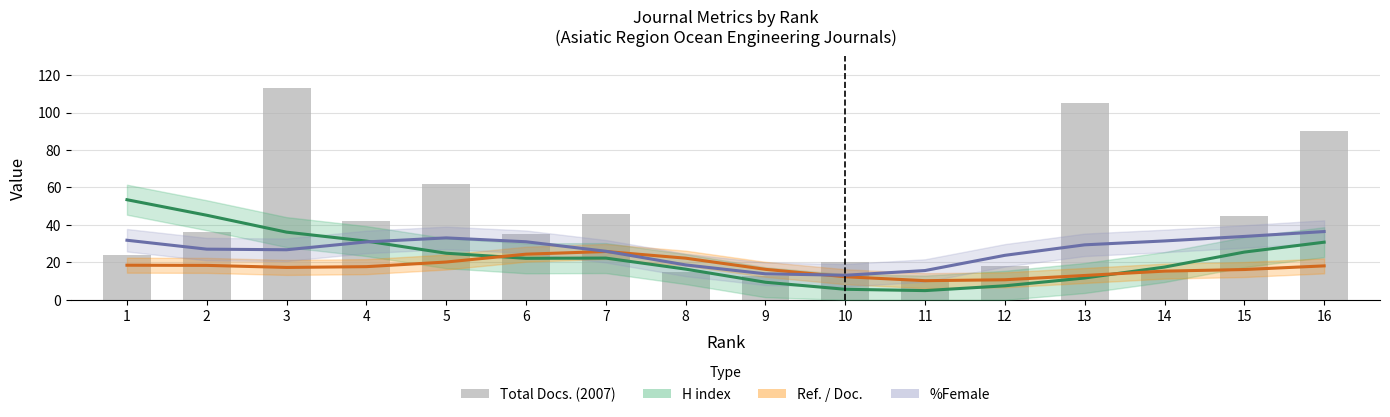

What is the sum of all H index (smoothed) values?

365.0